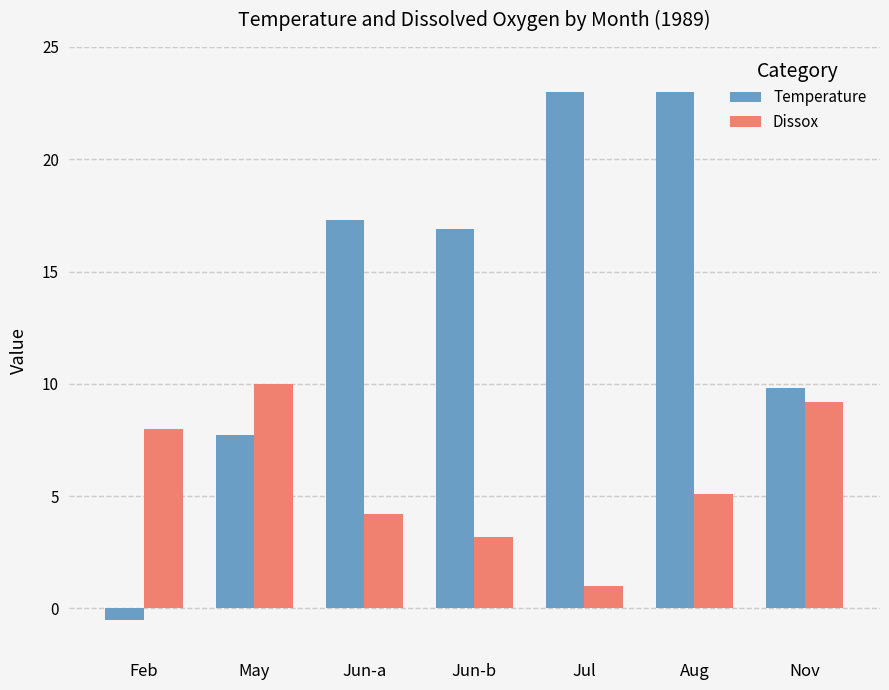

What is the label of the 3rd bar from the right?

Jul